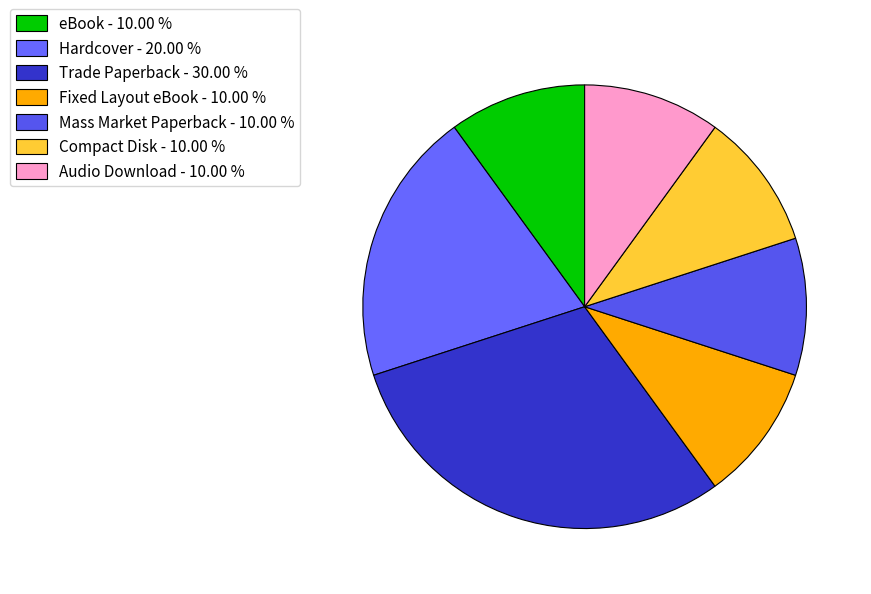

What percentage is the Hardcover slice, to the nearest percent?

20%